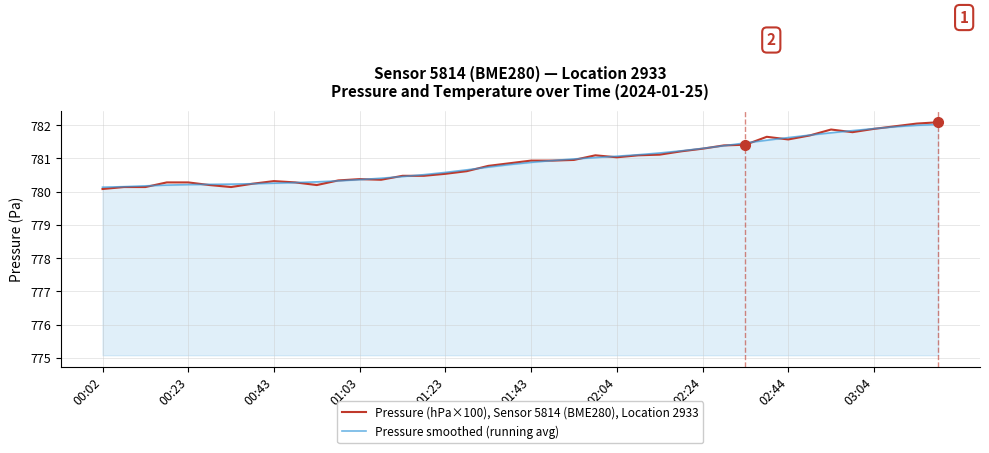

What are all the series names shown in the legend?

Pressure (hPa×100), Sensor 5814 (BME280), Location 2933, Pressure smoothed (running avg)